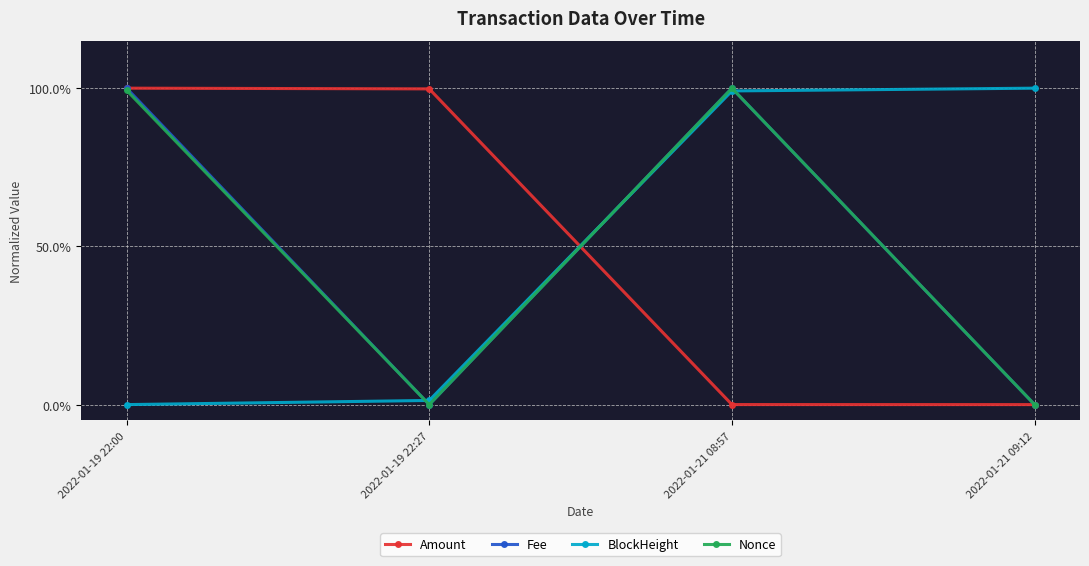

Which category has the highest value in the Nonce series?

2022-01-21 08:57